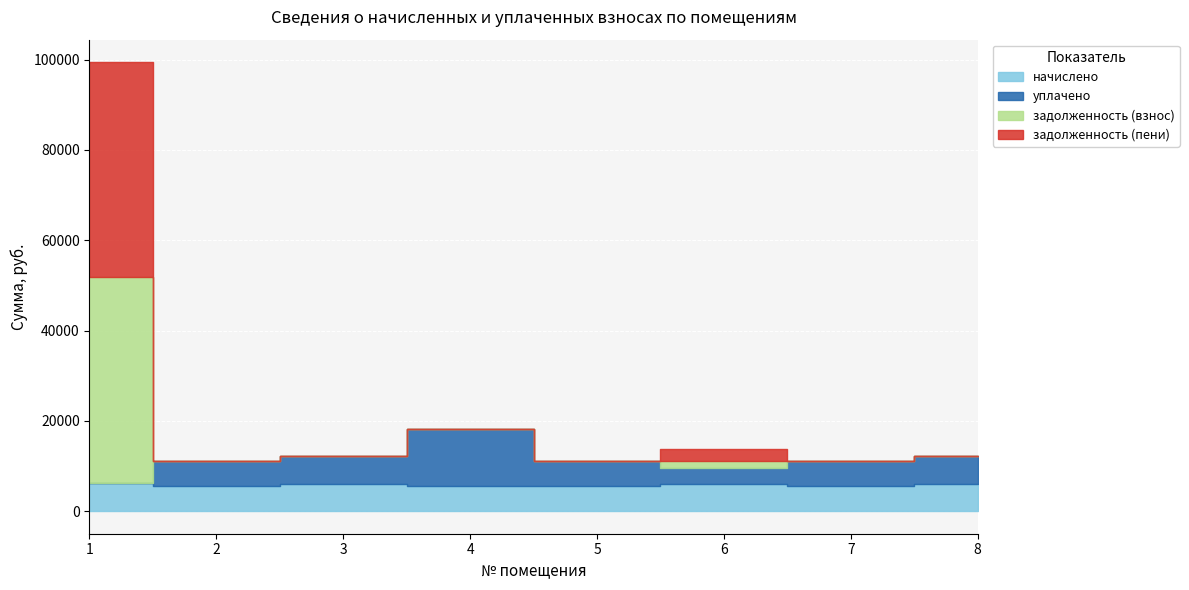

How many distinct data groups are displayed?

4